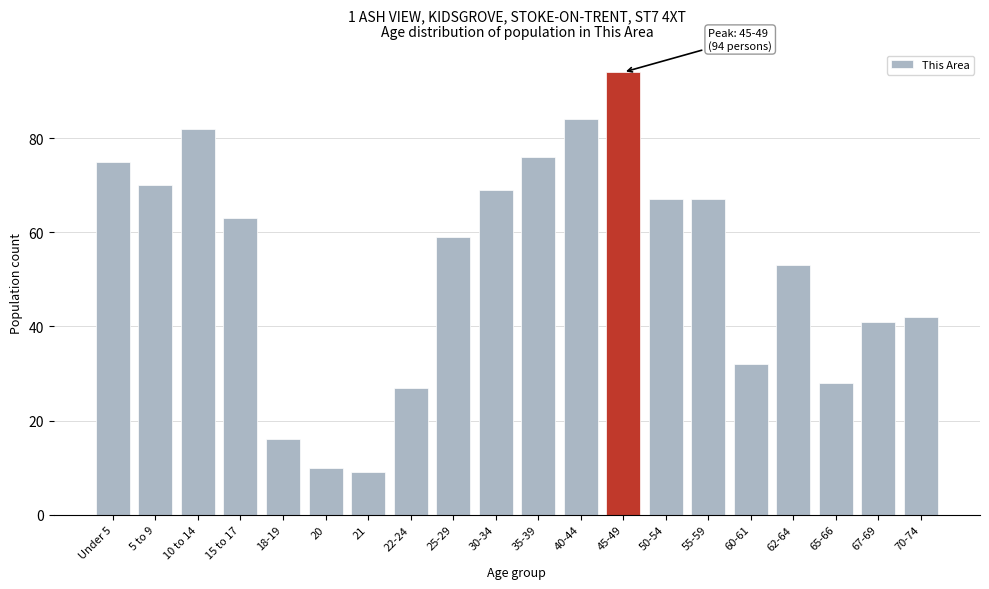

Reading right to left, what are all the values shown in this chart?

70-74=42	67-69=41	65-66=28	62-64=53	60-61=32	55-59=67	50-54=67	45-49=94	40-44=84	35-39=76	30-34=69	25-29=59	22-24=27	21=9	20=10	18-19=16	15 to 17=63	10 to 14=82	5 to 9=70	Under 5=75